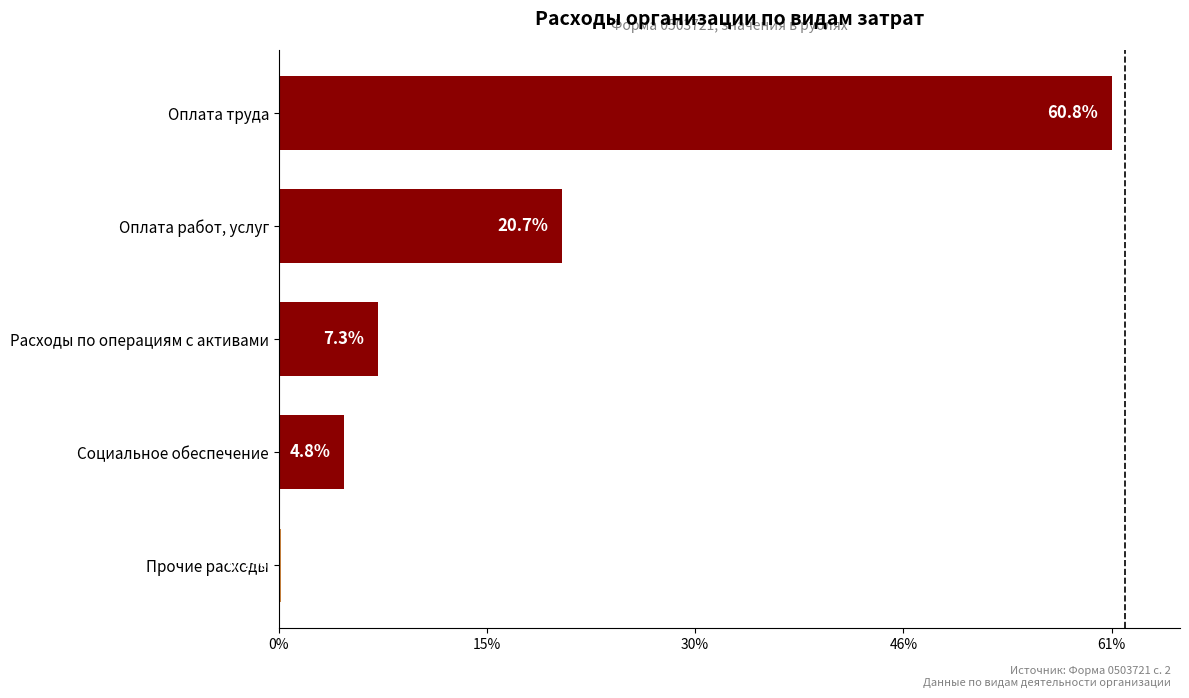

What is the average value?

18.7